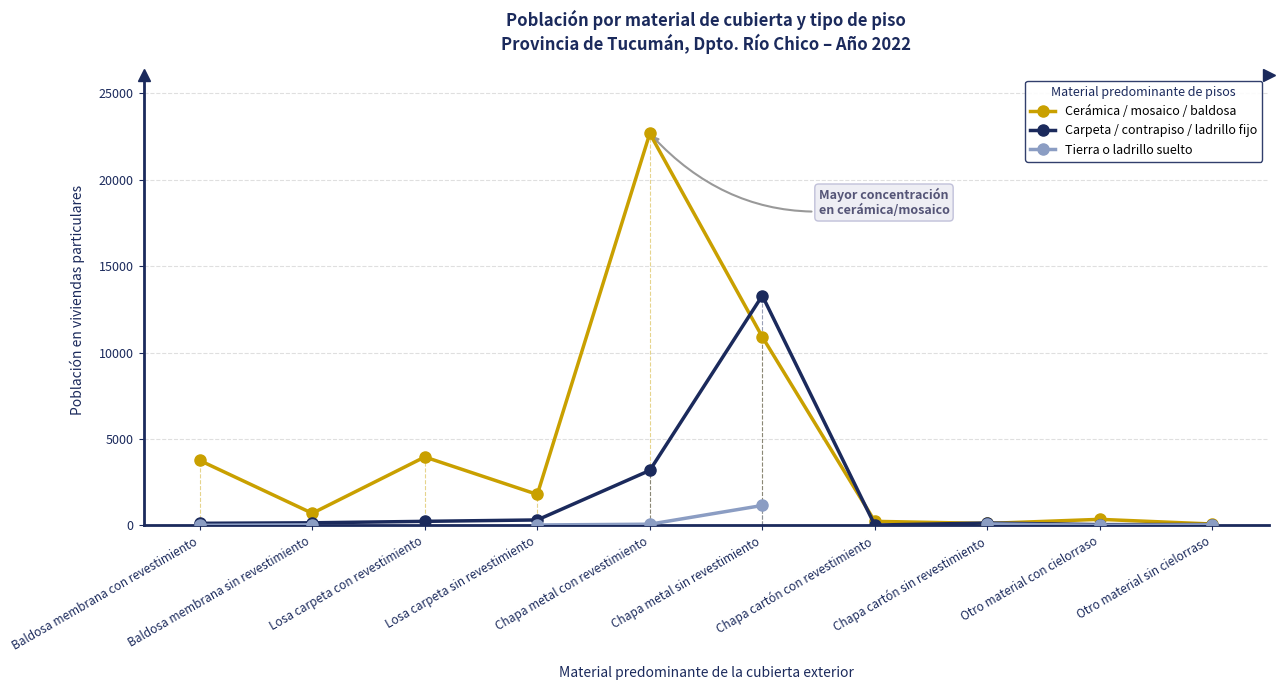

Count the number of data series in this chart.

3